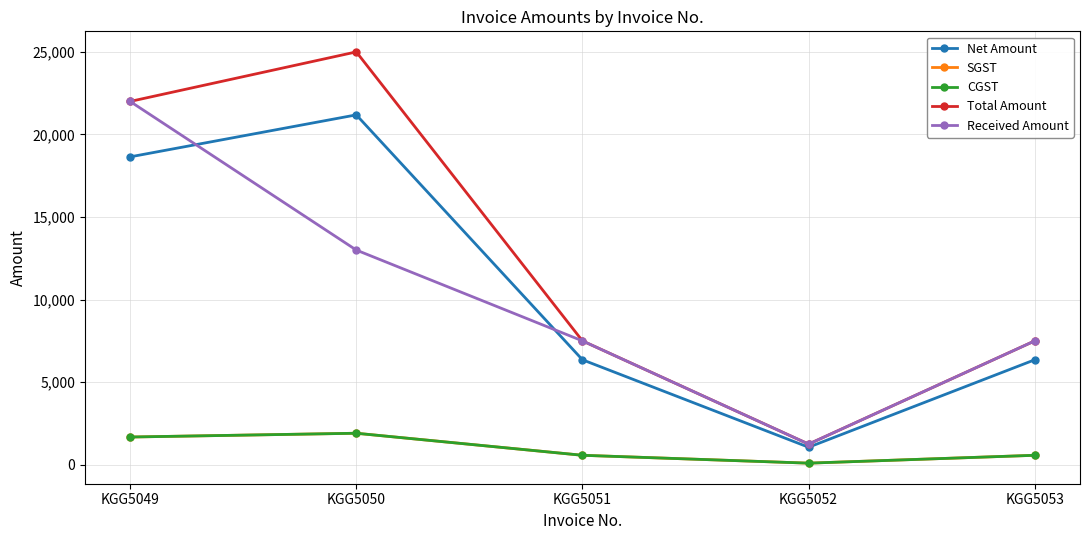

At which label does Net Amount reach its minimum?

KGG5052